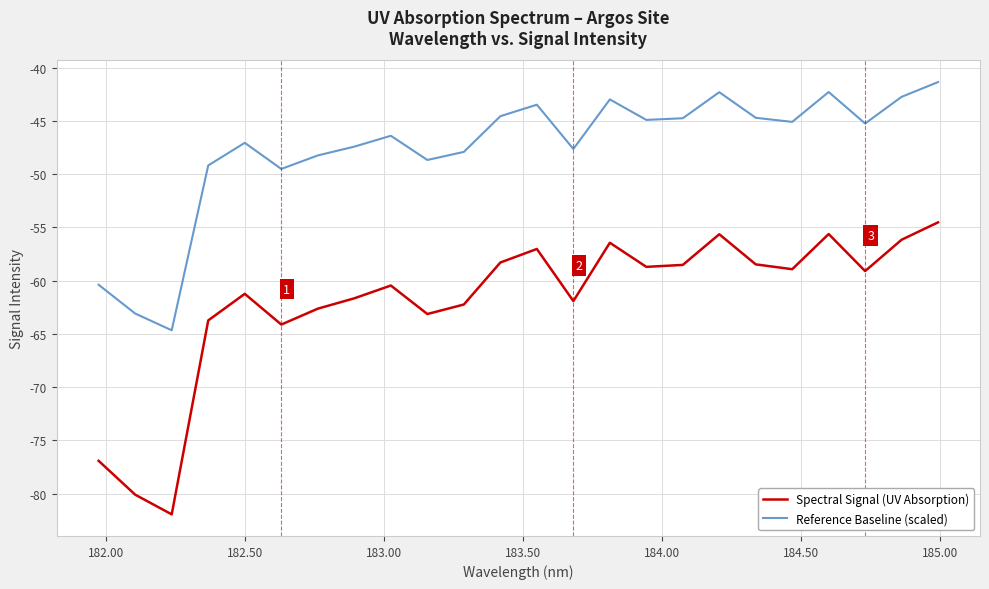

List the series in order of their peak value, lowest first.

Spectral Signal (UV Absorption), Reference Baseline (scaled)